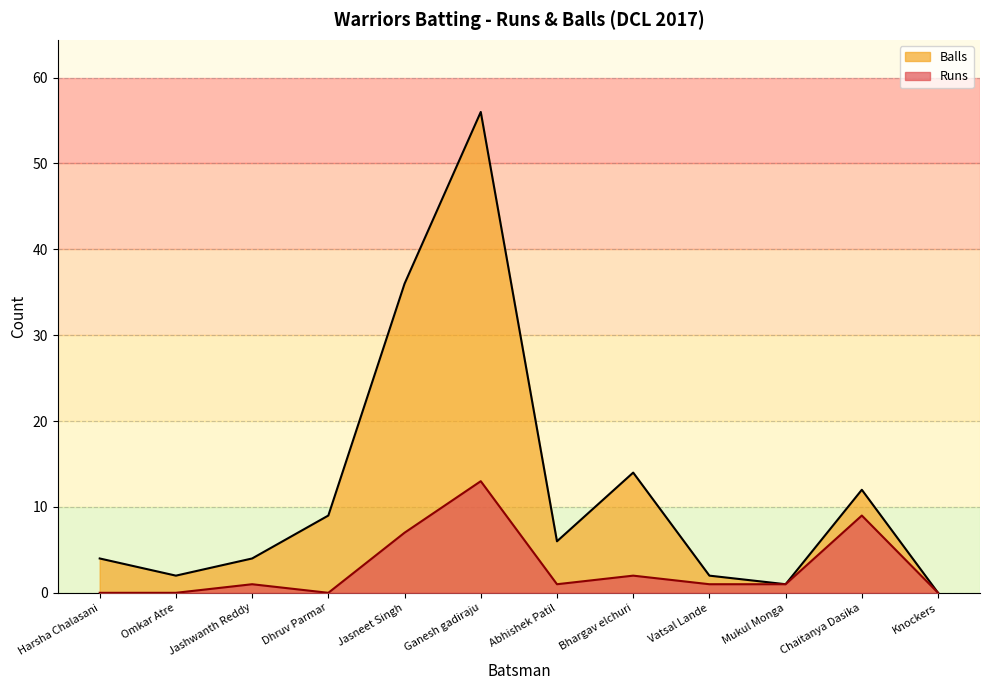

What is the sum of the Balls values at Mukul Monga and Vatsal Lande?

3